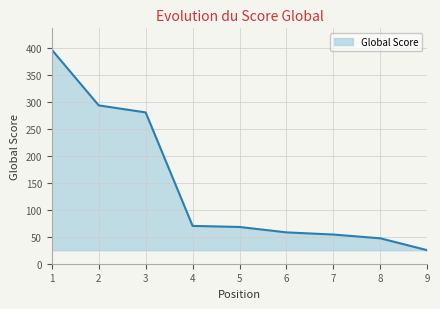

What is the ratio of the value at 6 to the value at 7?

1.1